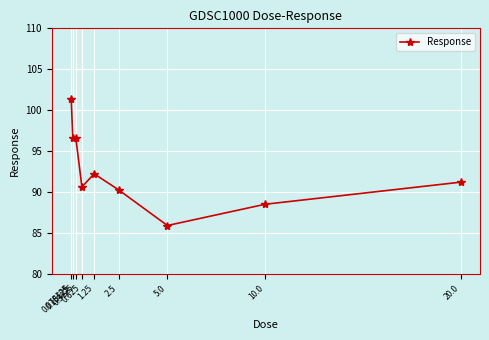

How many values are below 91?

4